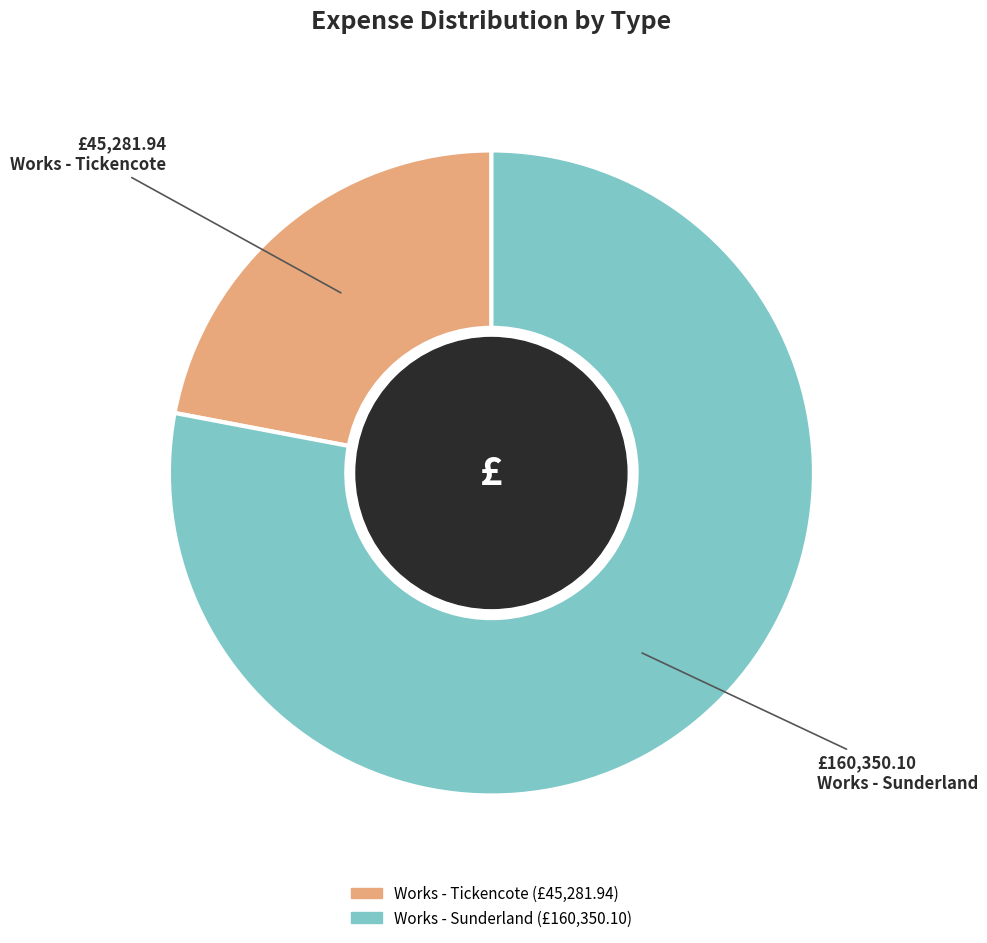

Which slice represents more than half of the pie?

Works - Sunderland